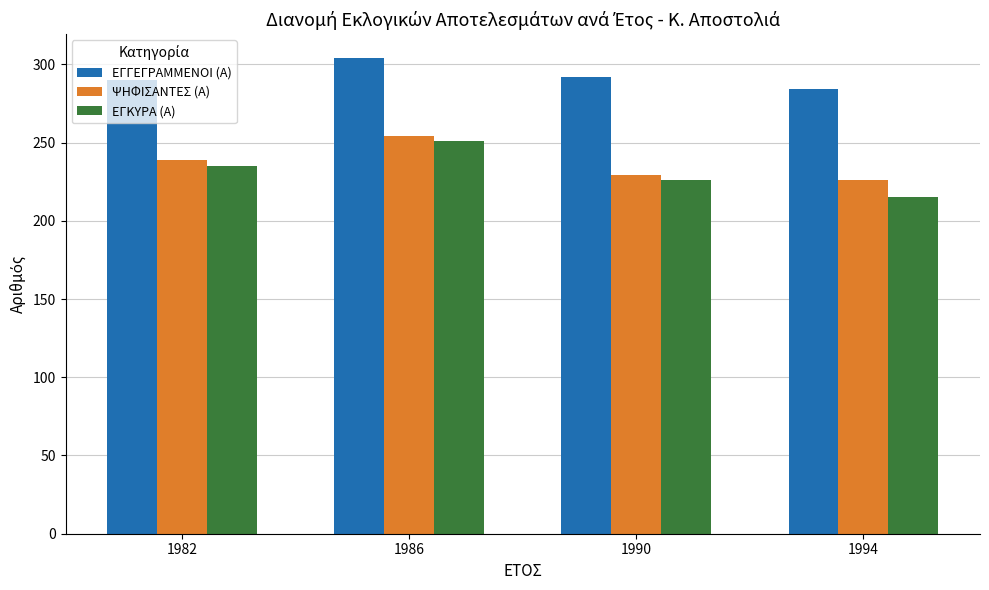

What is the spread (max minus min) of values at 1986?

53